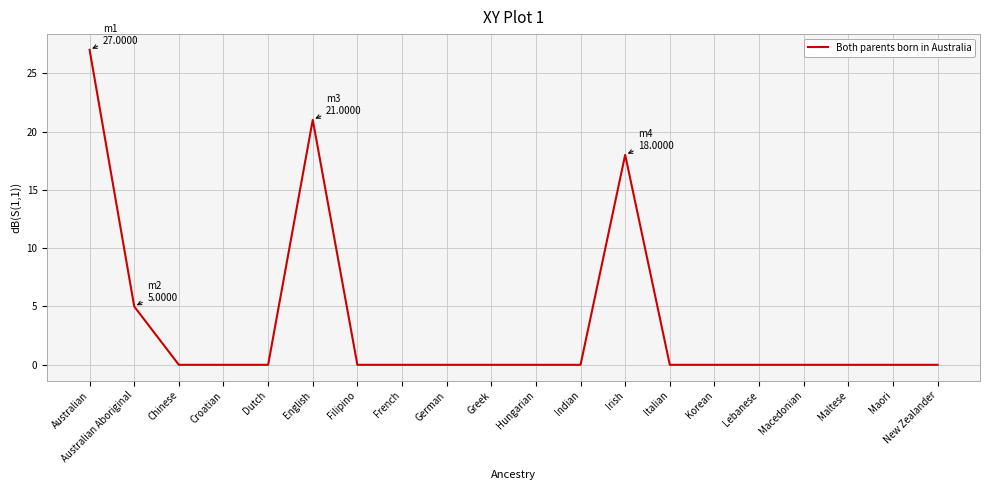

Which has a higher value, Australian or Australian Aboriginal?

Australian